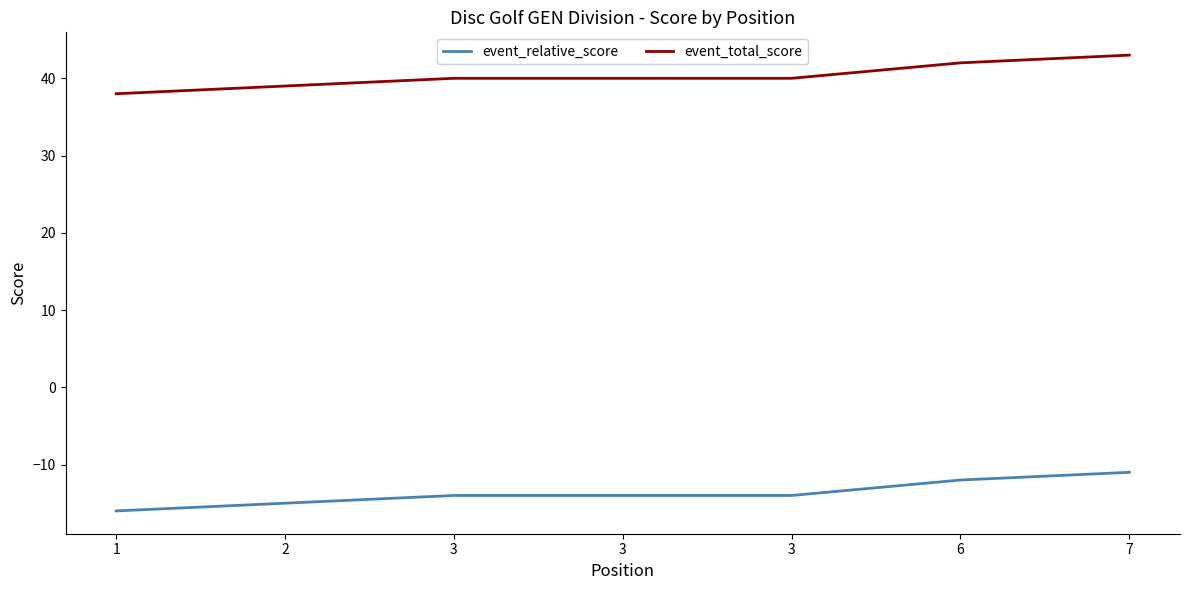

What are all the series names shown in the legend?

event_relative_score, event_total_score